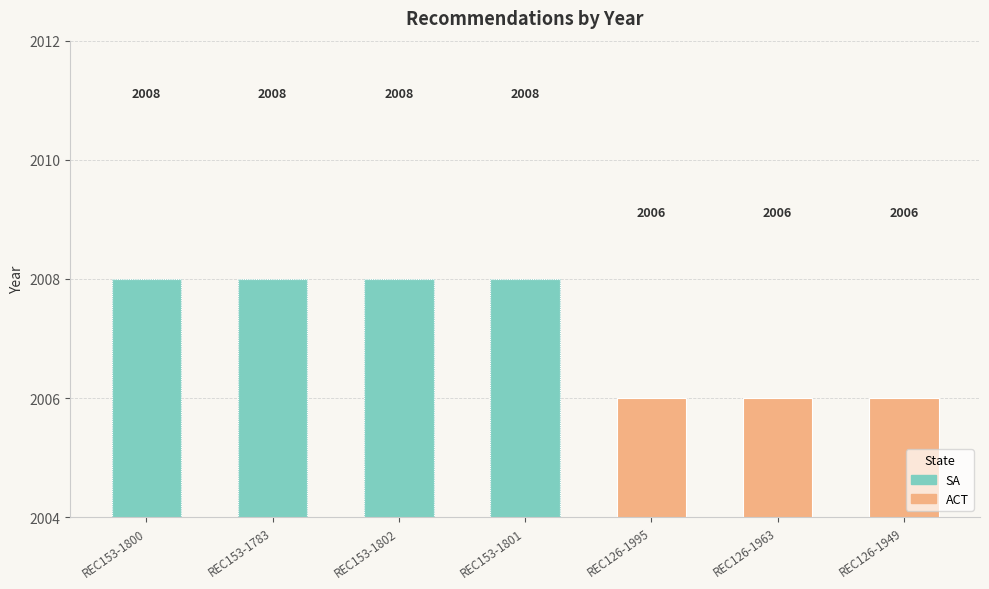

What is the label of the 1st bar from the left?

REC153-1800